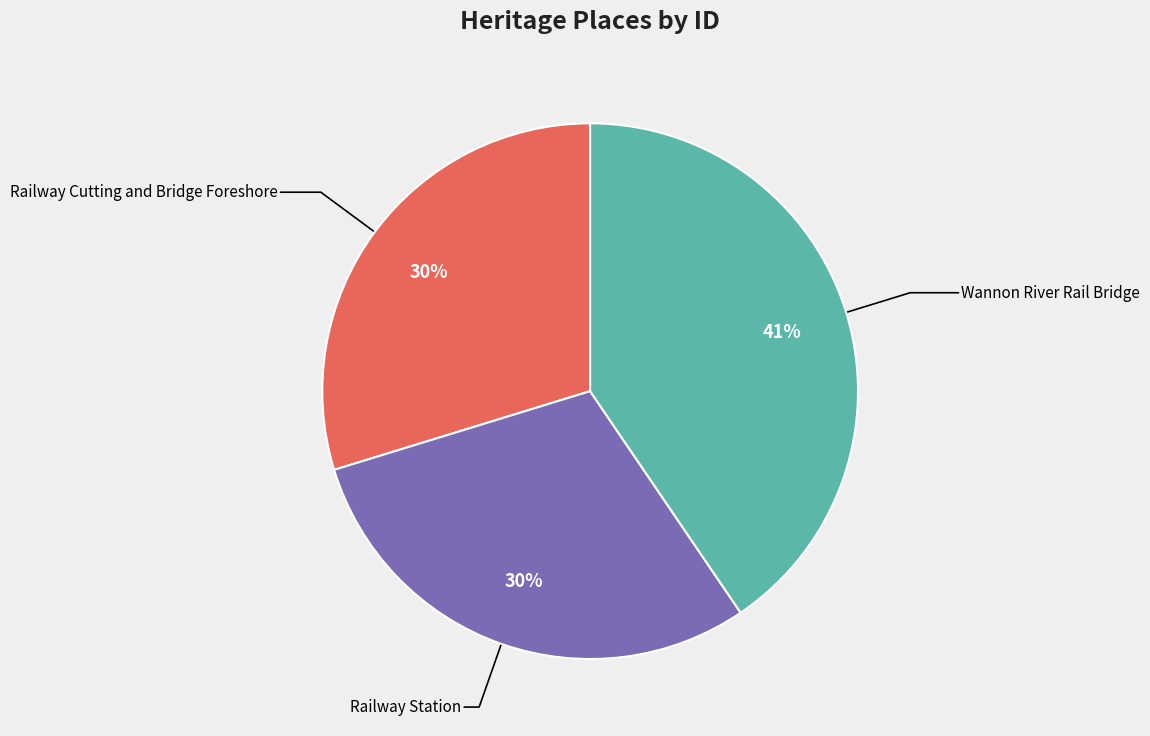

Which category has the biggest portion of the pie?

Wannon River Rail Bridge